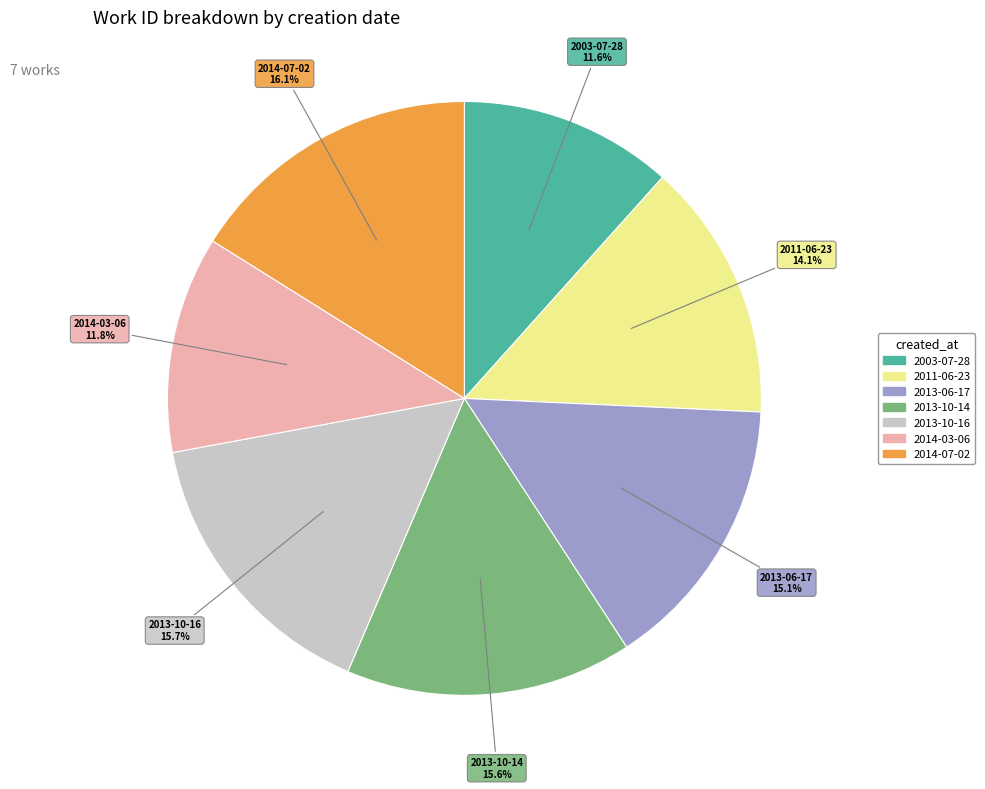

To the nearest percent, what is the average slice percentage?

14%